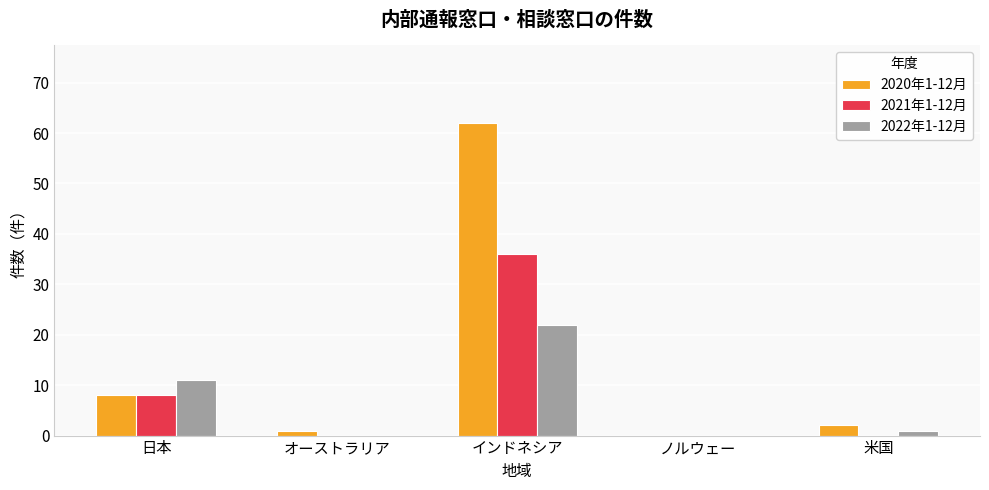

Are the bars horizontal?

No